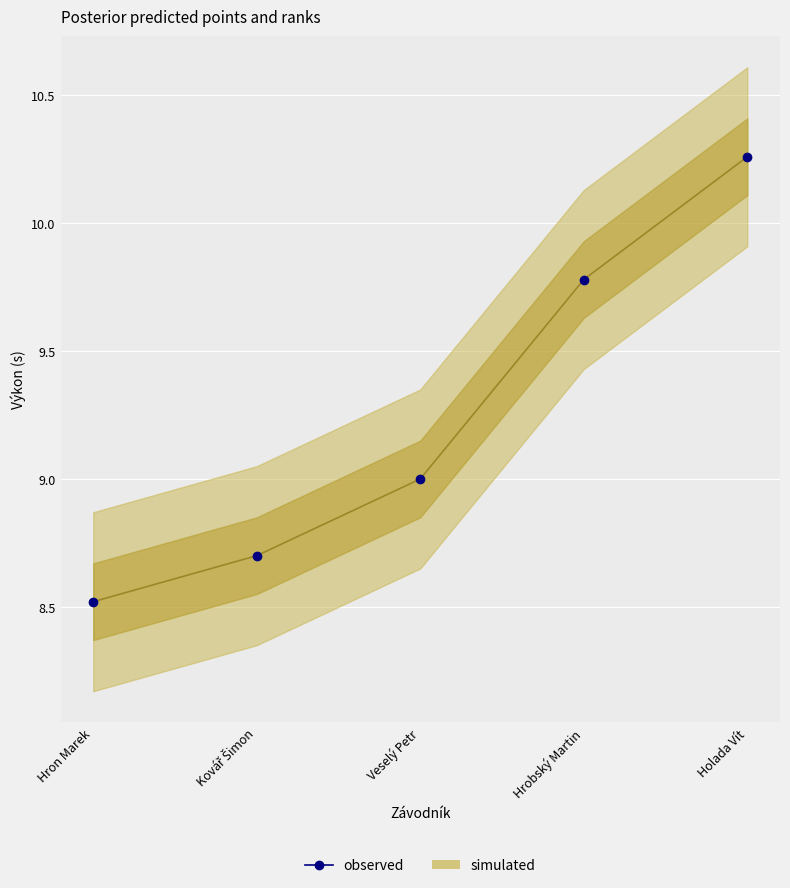

How many values are between 8 and 9?

3